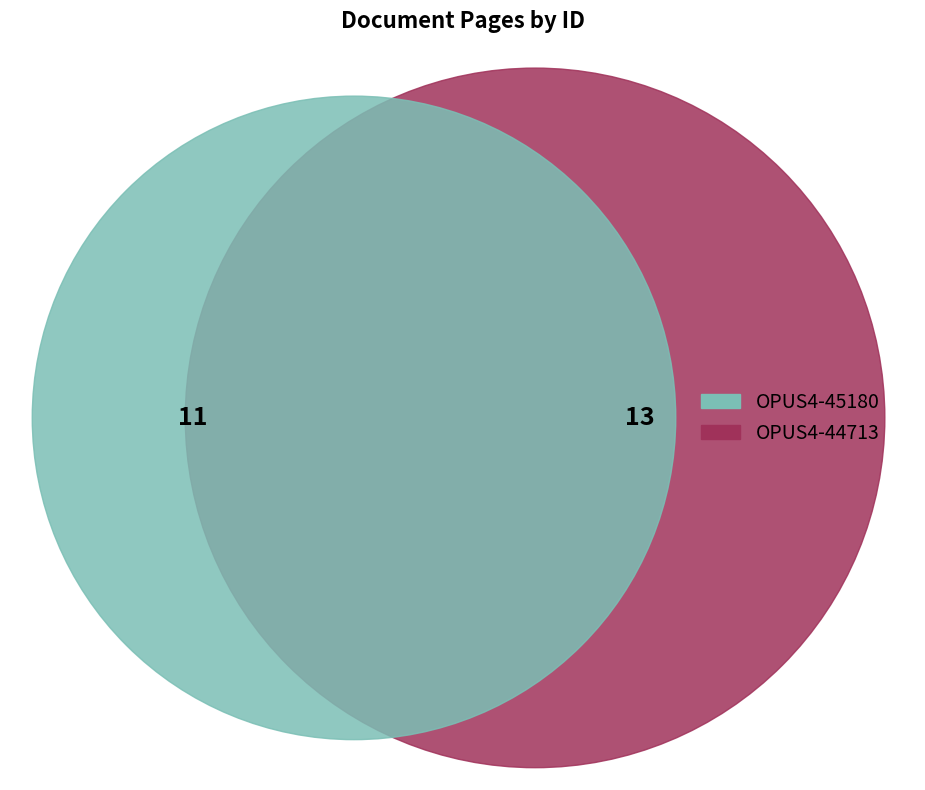

To the nearest percent, what is the combined percentage of OPUS4-45180 and OPUS4-44713?

100%